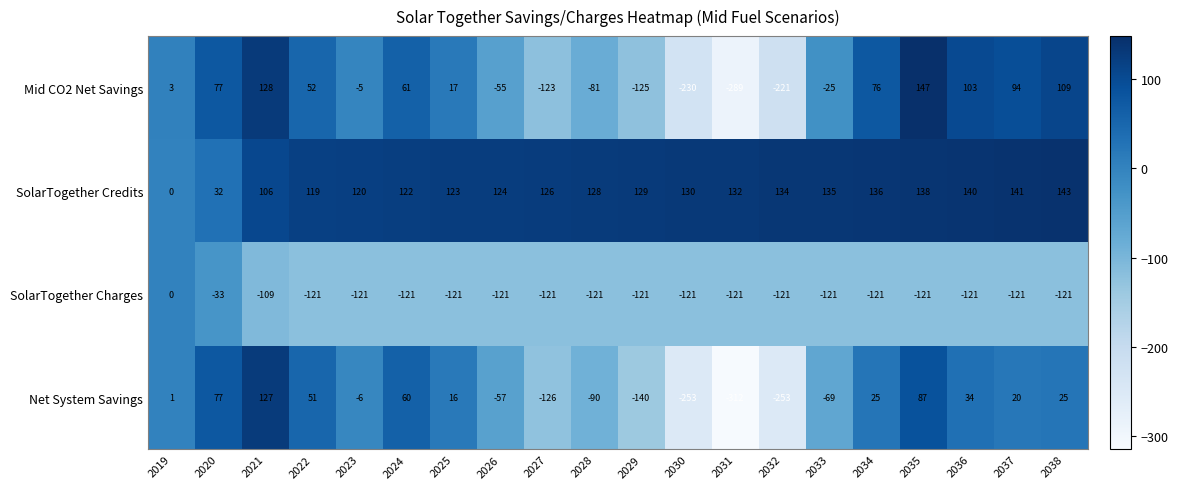

Is it true that SolarTogether Credits equals 57 at 2028?

False